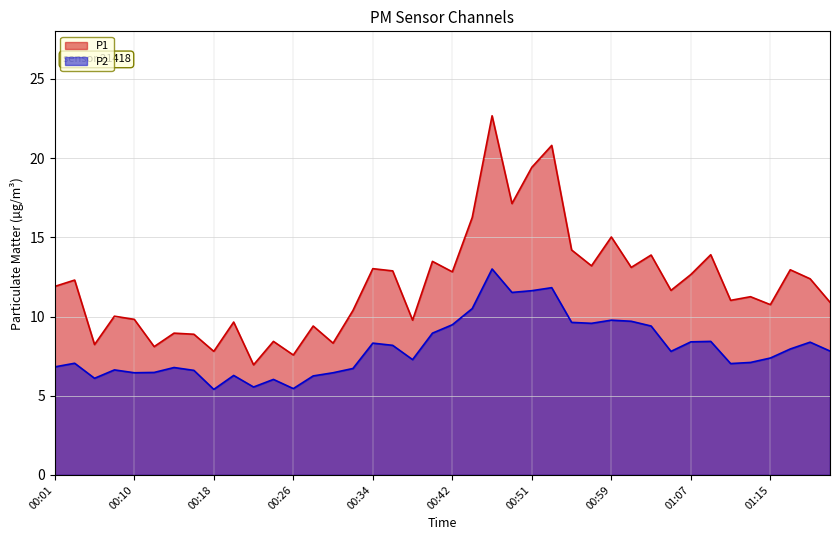

True or false: P1 has more than 0 interior local peaks.

True